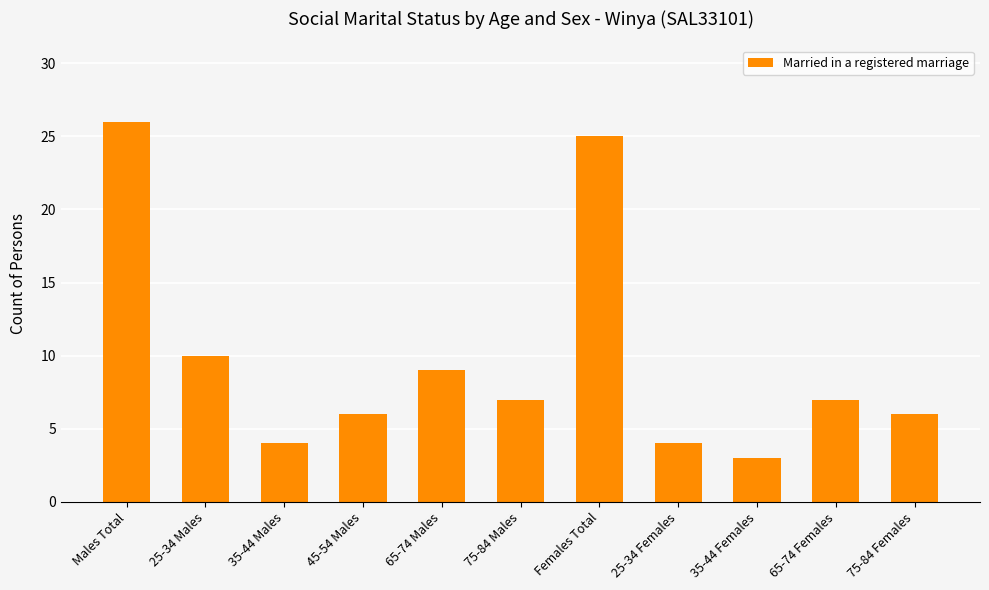

Reading left to right, what are all the values shown in this chart?

Males Total=26	25-34 Males=10	35-44 Males=4	45-54 Males=6	65-74 Males=9	75-84 Males=7	Females Total=25	25-34 Females=4	35-44 Females=3	65-74 Females=7	75-84 Females=6